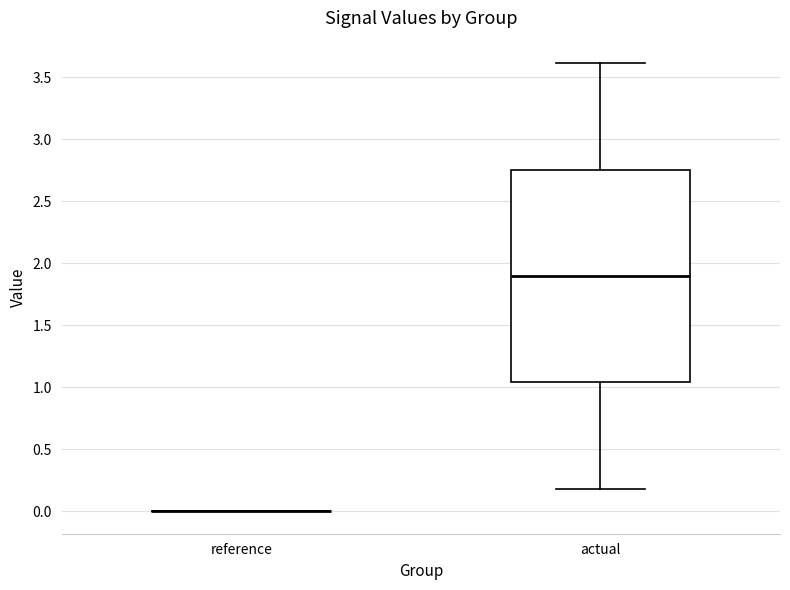

Reading left to right, transcribe this box plot: for each box, give where its median line is, the range the box spans, and where its two whiskers end, as read against the y-axis. The values are not printed on the chart, so give them approximately, as read against the axis.

reference: box collapsed to a line at 0.00, whiskers 0.00 to 0.00
actual: median 1.90, box 1.05 to 2.75, whiskers 0.20 to 3.60